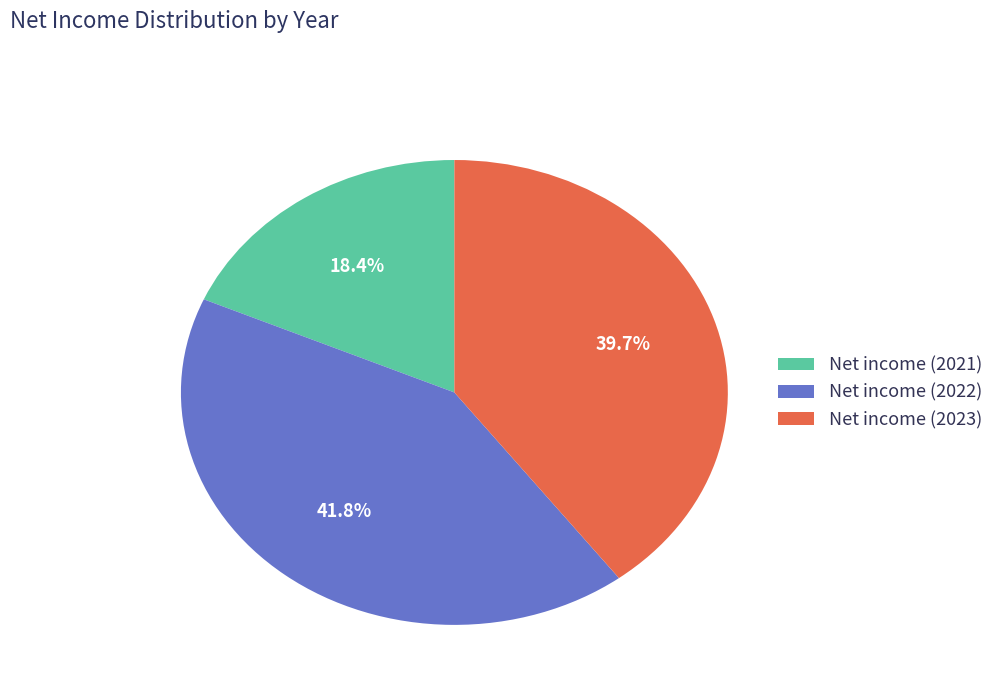

Which has a higher value, Net income (2022) or Net income (2021)?

Net income (2022)